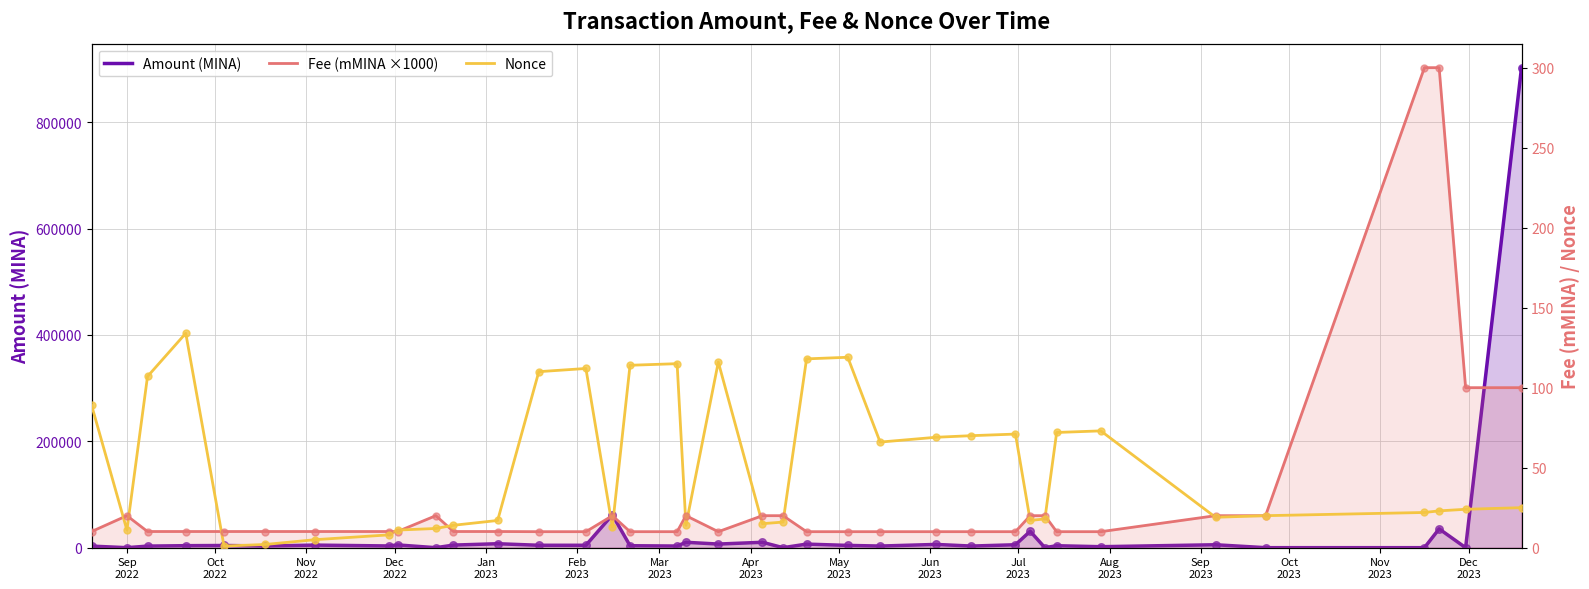

Which series has the widest spread of Y values?

Amount (MINA)